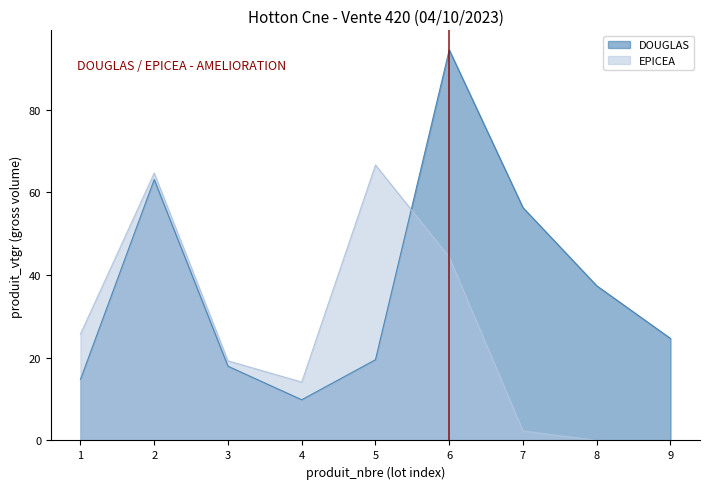

Between which two adjacent categories do DOUGLAS and EPICEA first intersect?

5 and 6